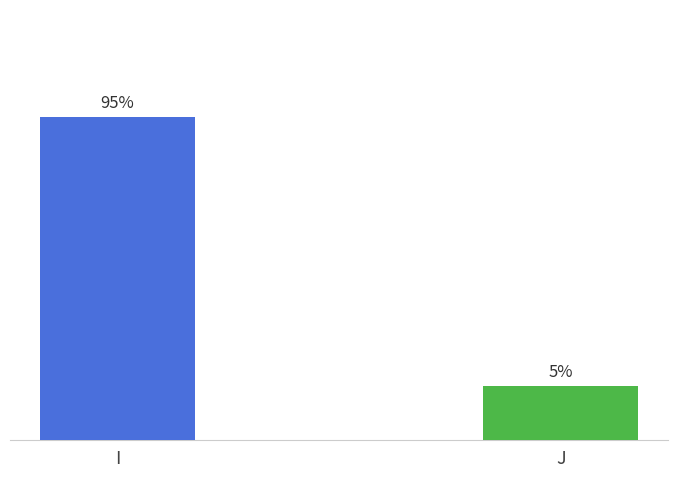

How many data points are less than 30?

1